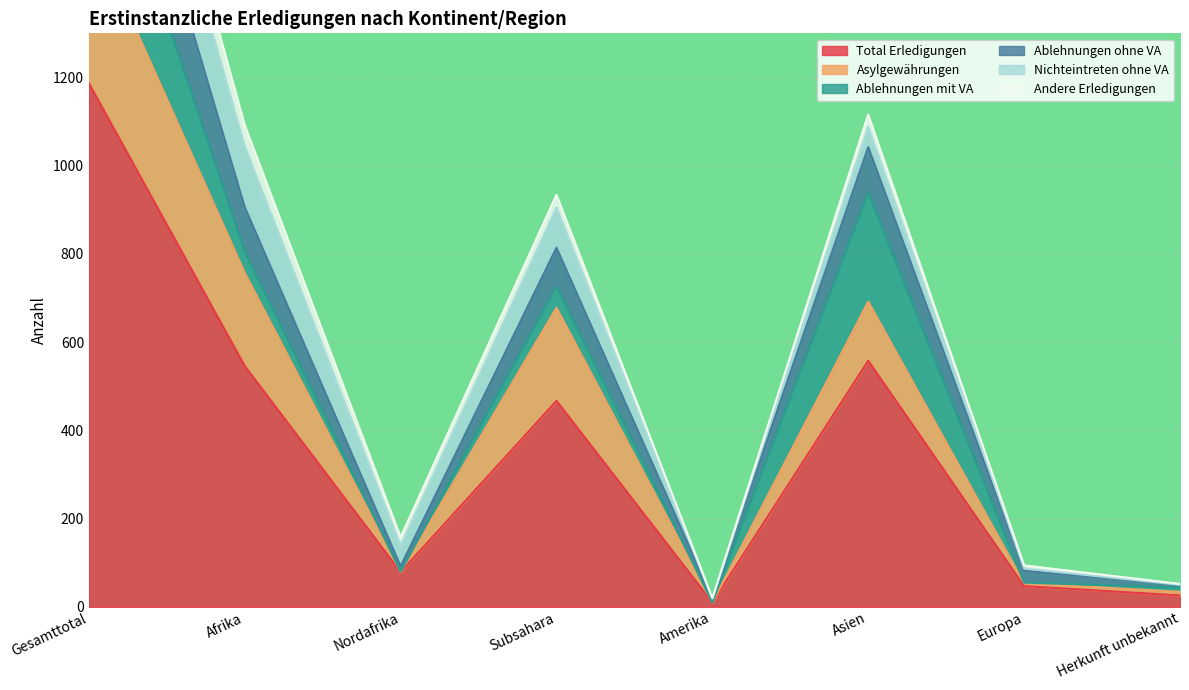

At which label does Ablehnungen ohne VA first exceed 934?

Gesamttotal